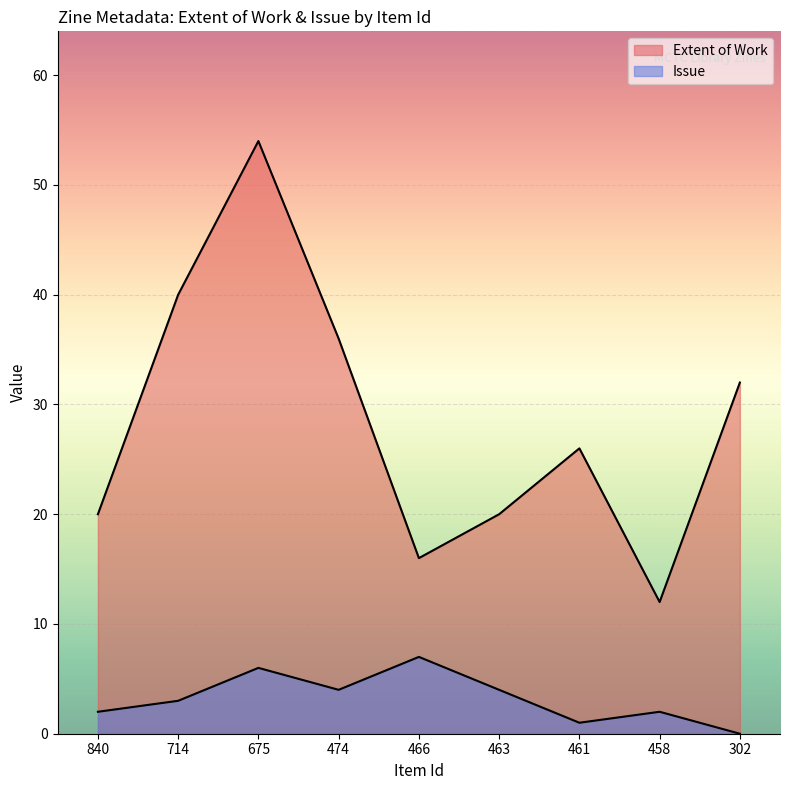

Is the value of Extent of Work at 675 greater than the value of Issue at 302?

Yes